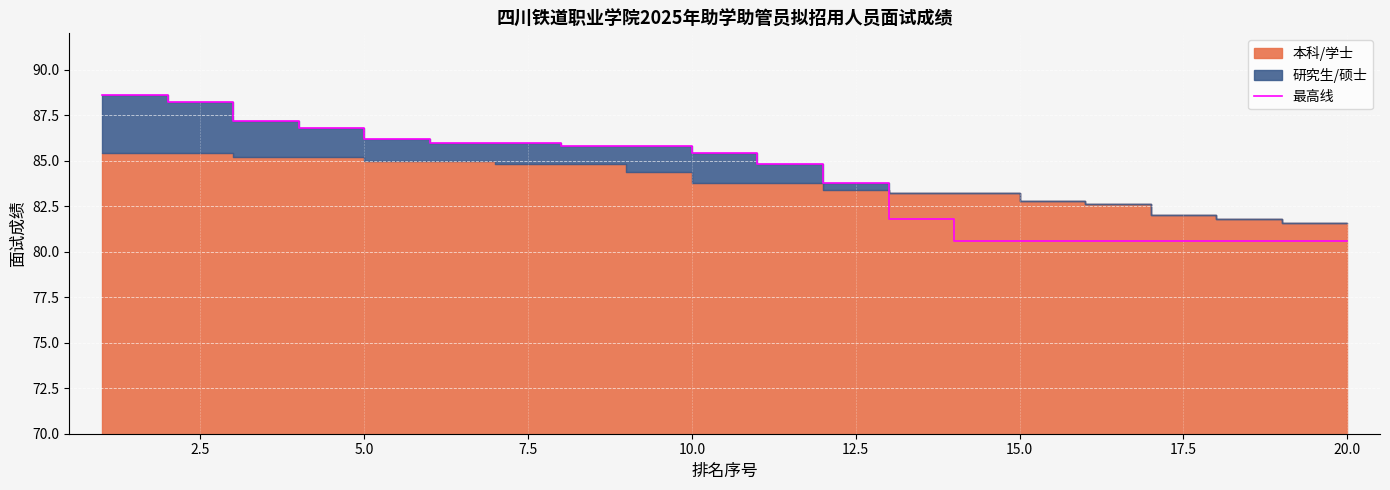

What is the sum of all values?

1680.6